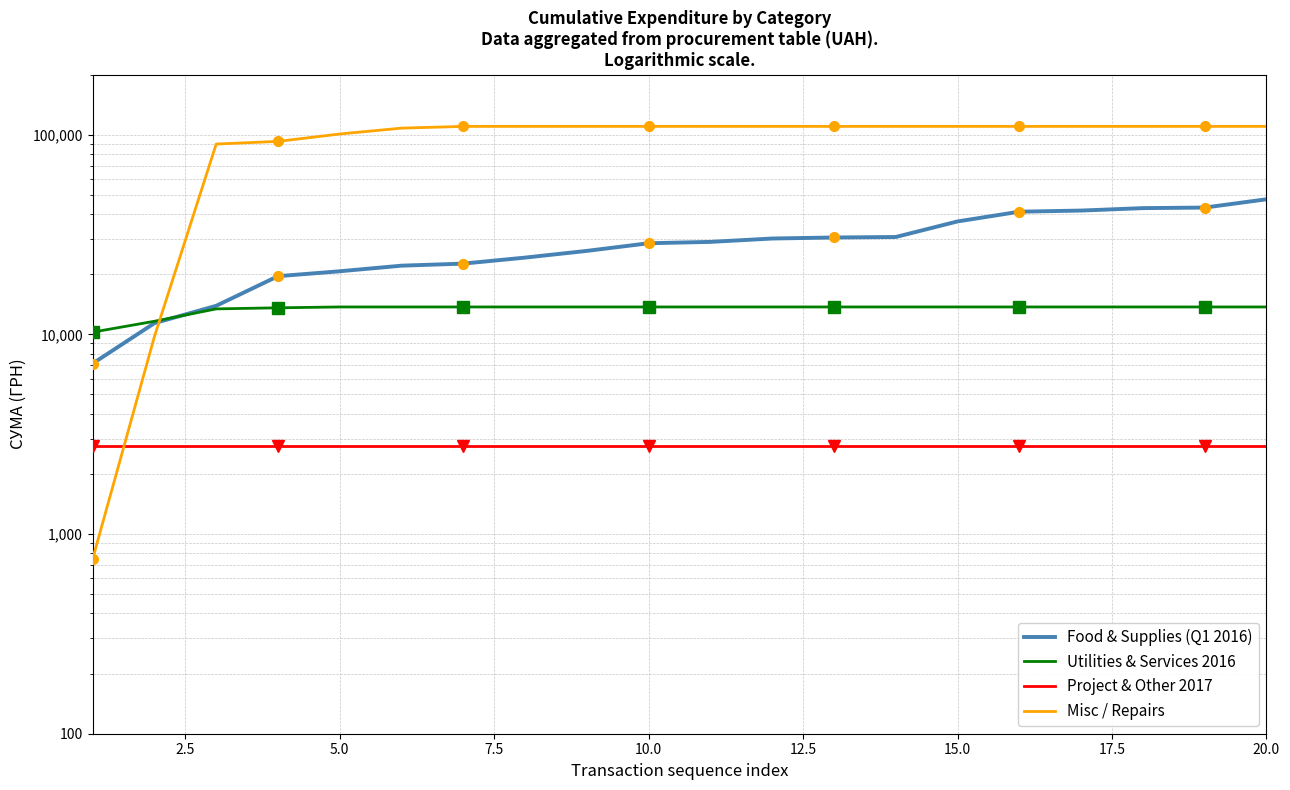

What are all the series names shown in the legend?

Food & Supplies (Q1 2016), Utilities & Services 2016, Project & Other 2017, Misc / Repairs